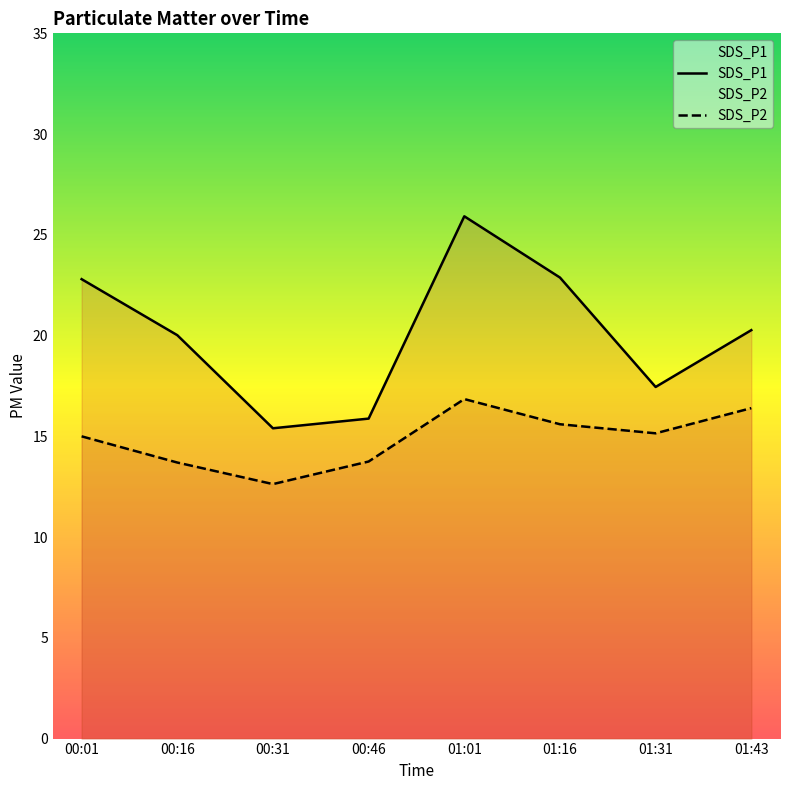

True or false: SDS_P2 and SDS_P1 cross at least once.

False